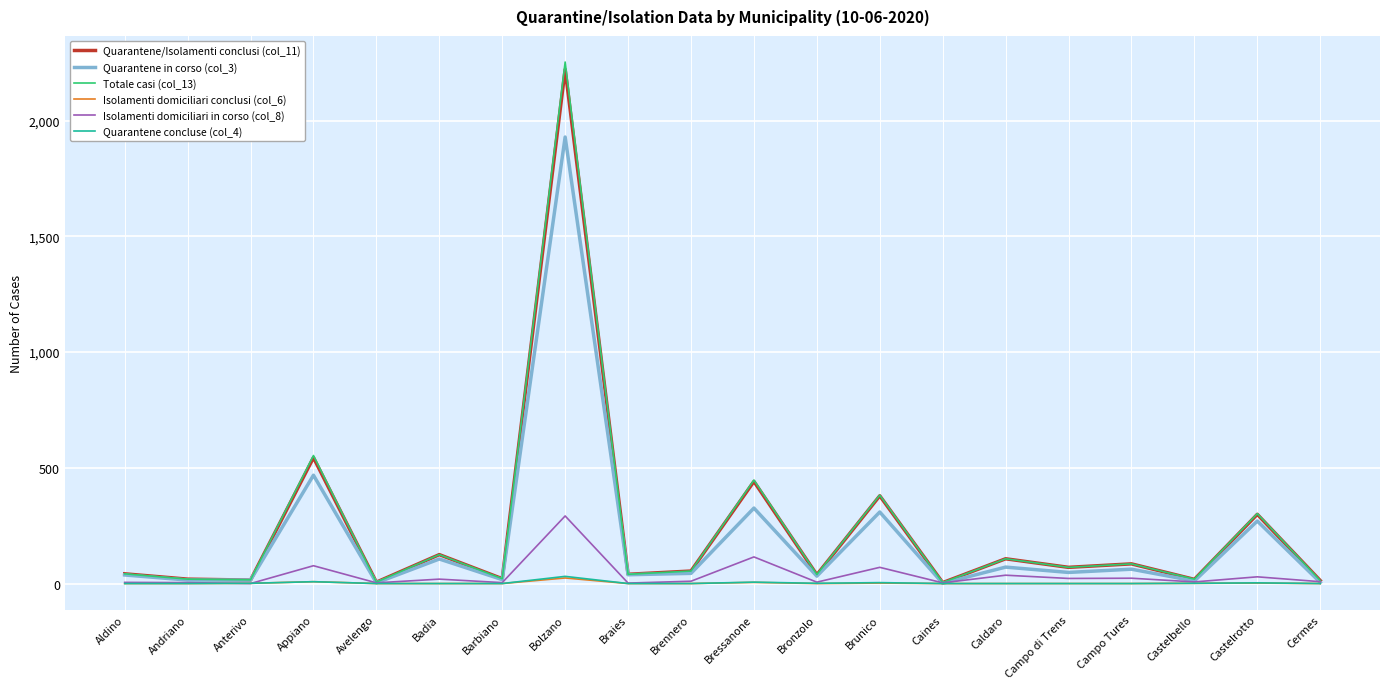

At how many categories does at least one series exceed 906?

1